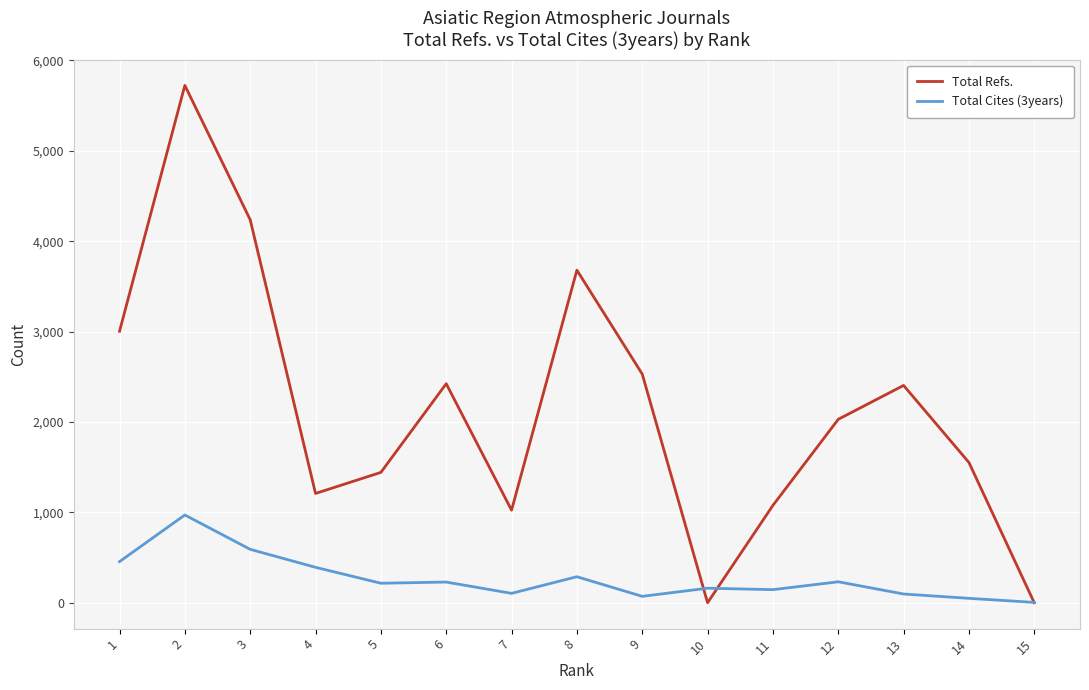

What is the highest value of the Total Refs. series?

5723